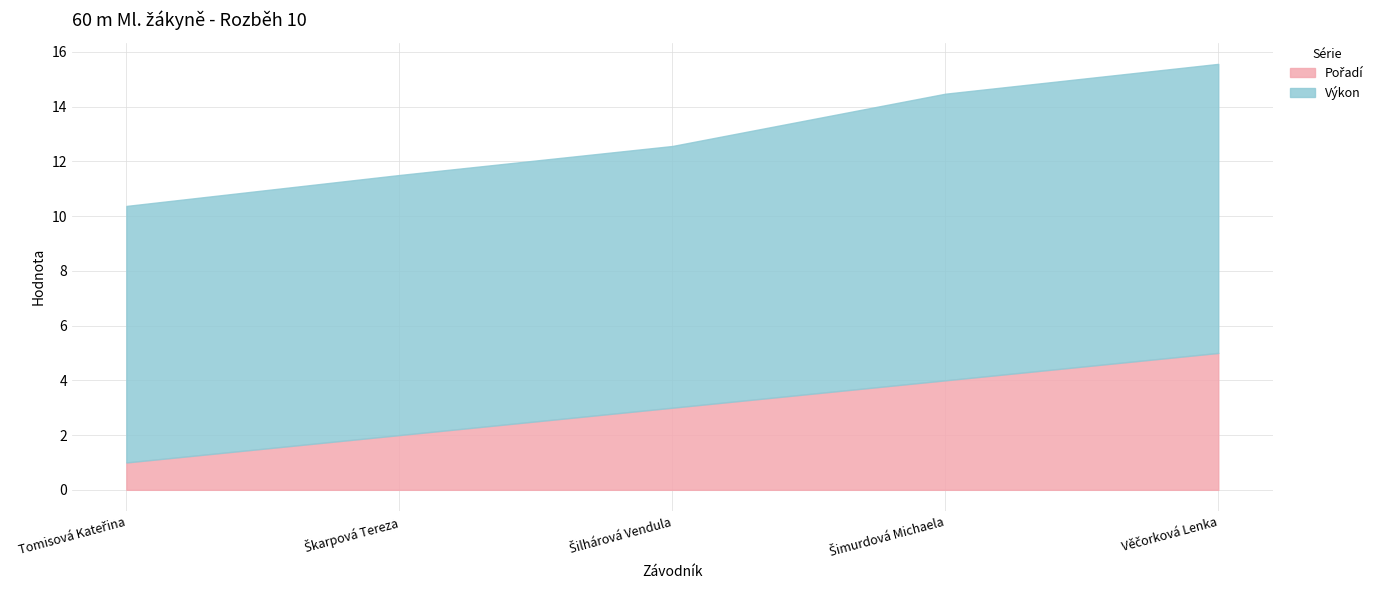

What is the sum of the Výkon values at Škarpová Tereza and Věčorková Lenka?

20.1